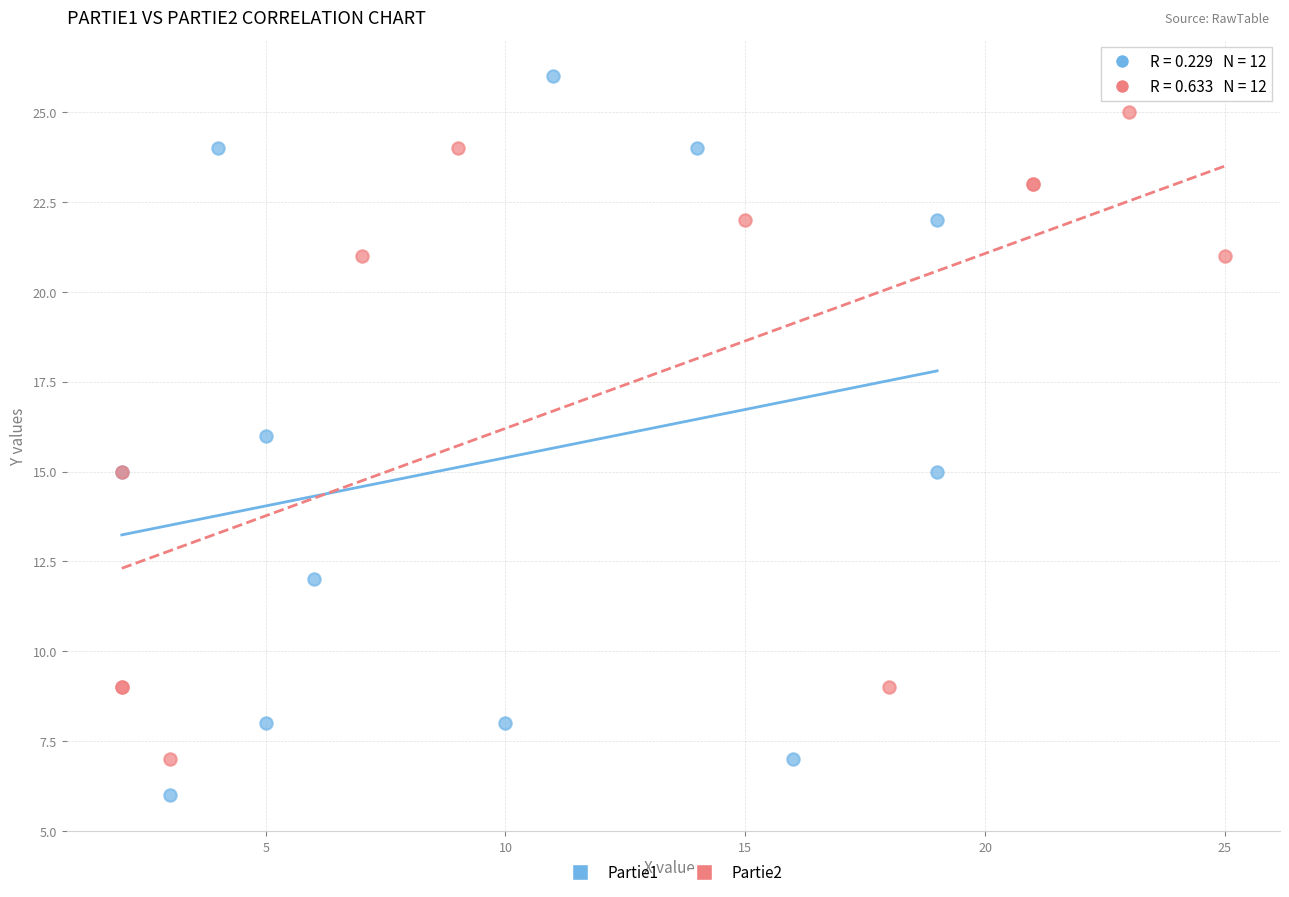

Which series has the largest Y range (max minus min)?

Partie1